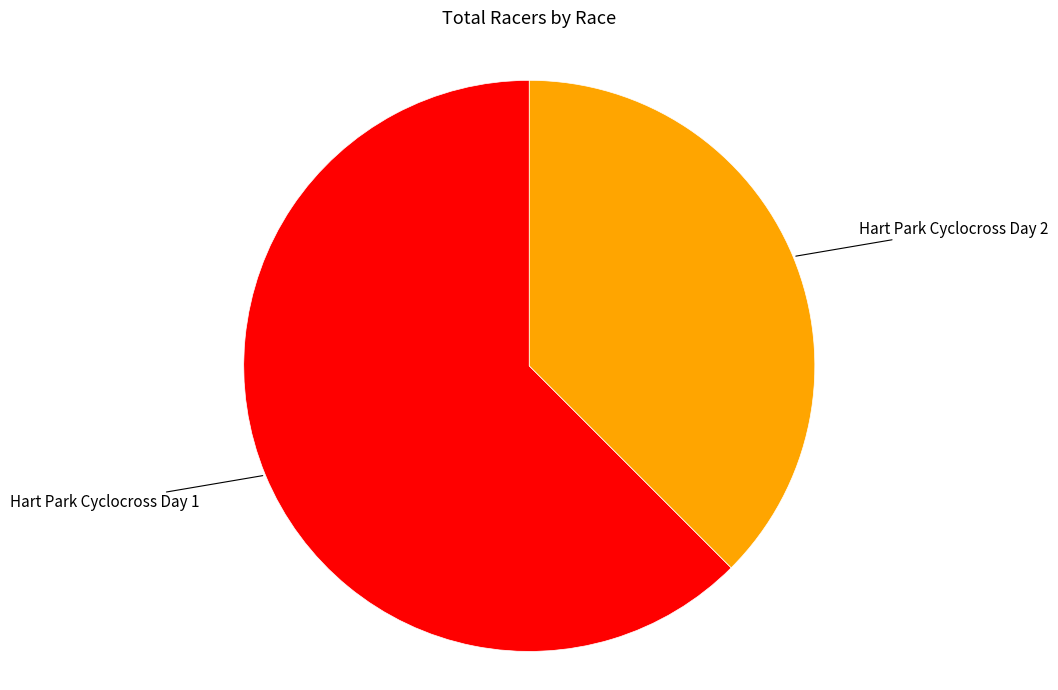

Does any single category account for the majority?

Yes